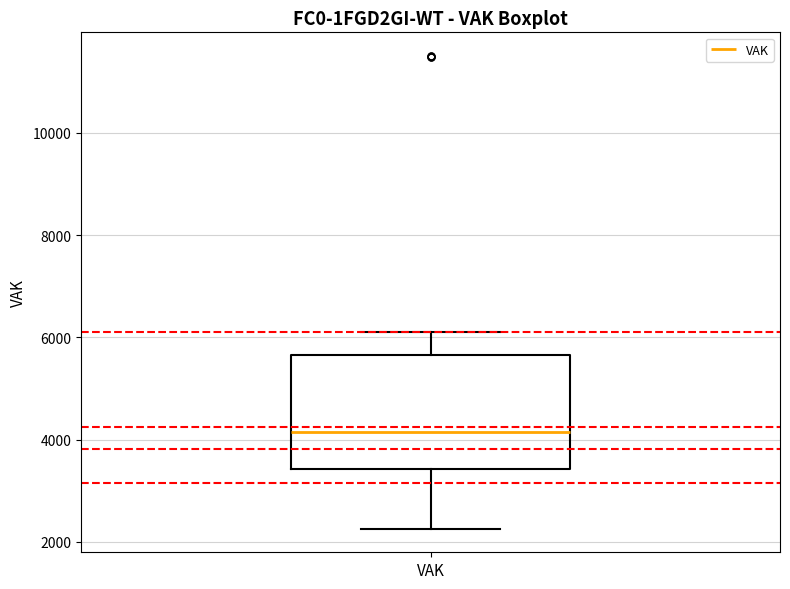

Where does the median line of the box for VAK sit on the y-axis? The values are not printed on the chart, so give them approximately, as read against the axis.

4200